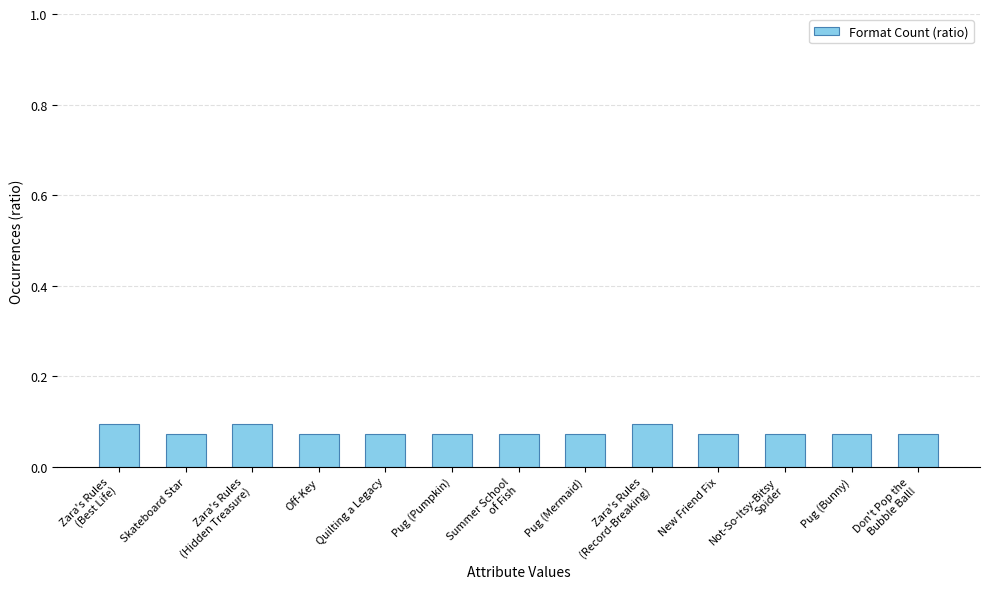

What position from the left is Pug (Mermaid)?

8